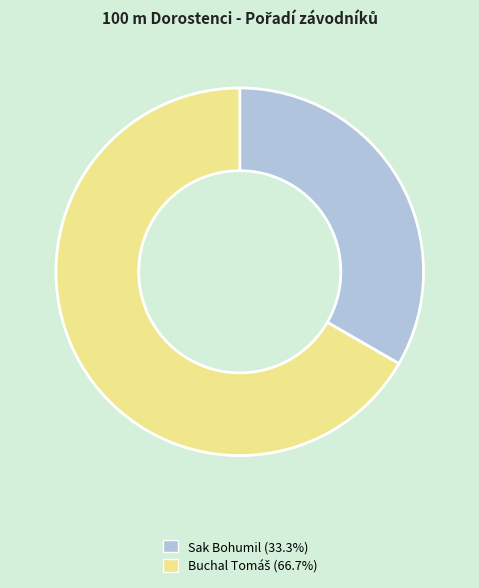

Count the number of slices in the pie.

2